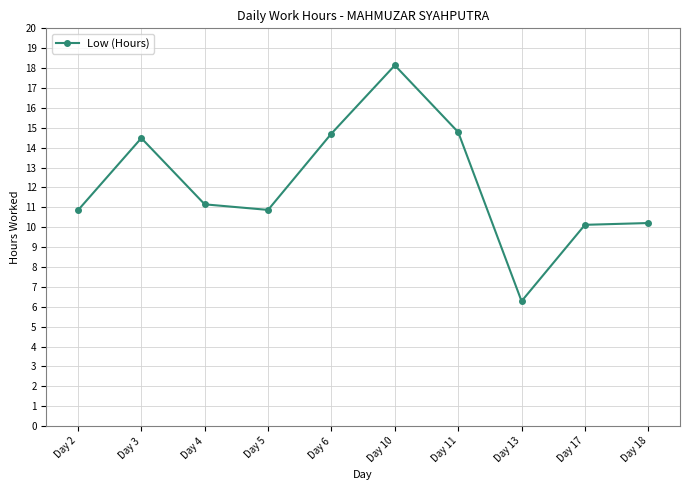

What is the difference between the maximum and minimum values?

11.9